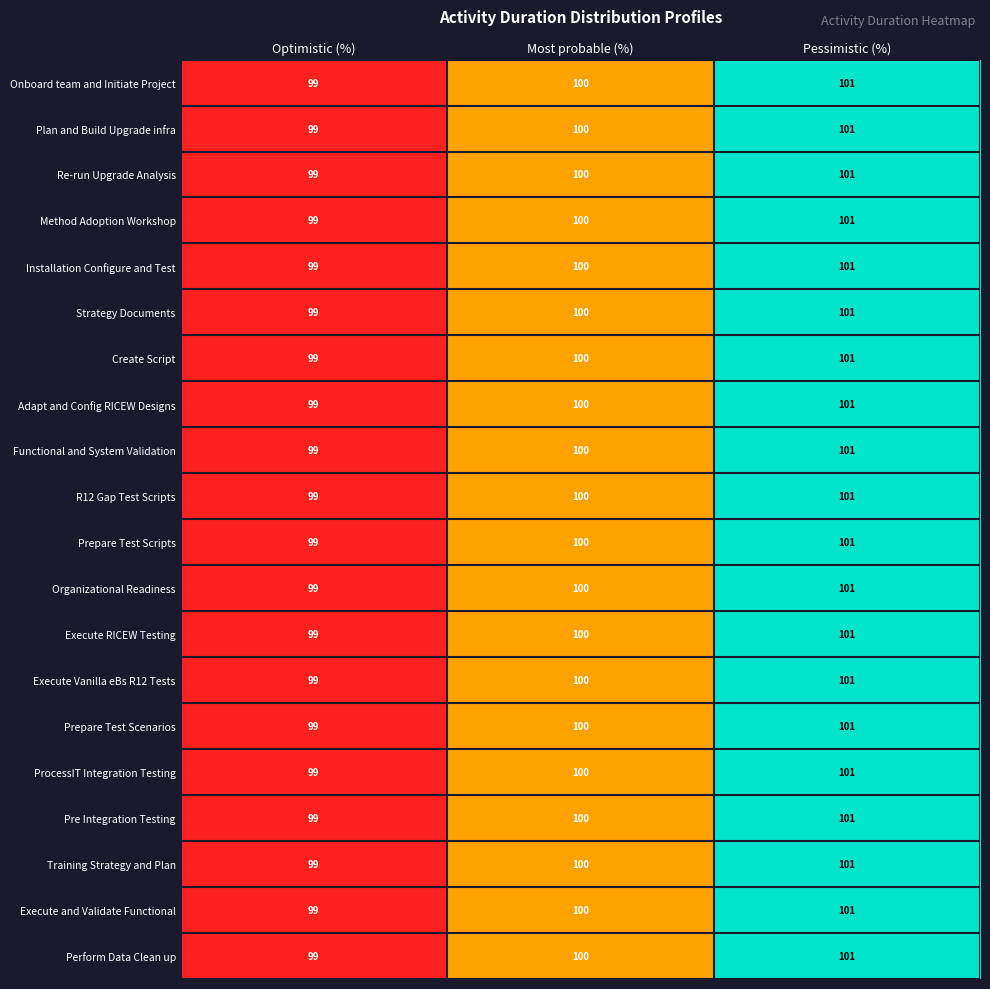

Which category has the lowest value across all series?

Optimistic (%)